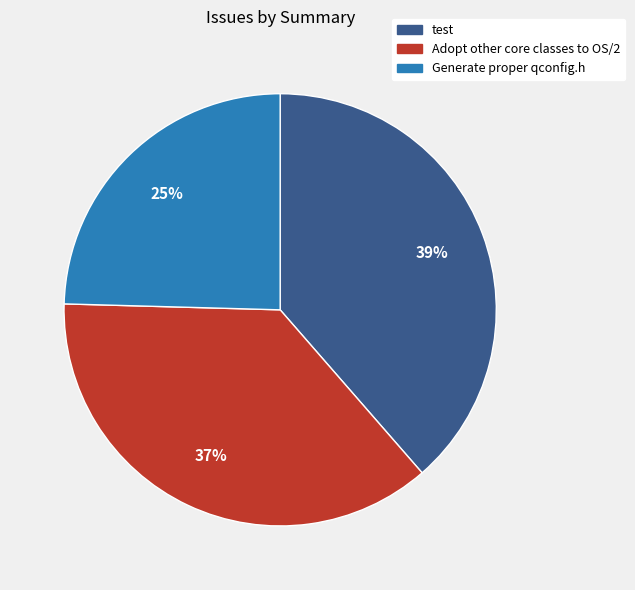

Rank the categories by value from highest to lowest.

test, Adopt other core classes to OS/2, Generate proper qconfig.h